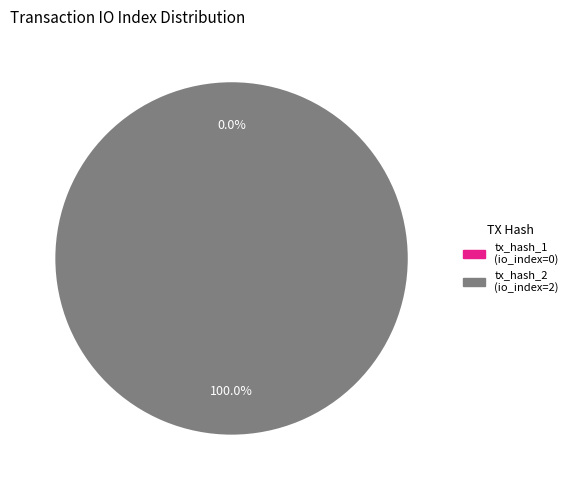

What percentage is the tx_hash_2 slice, to the nearest percent?

100%